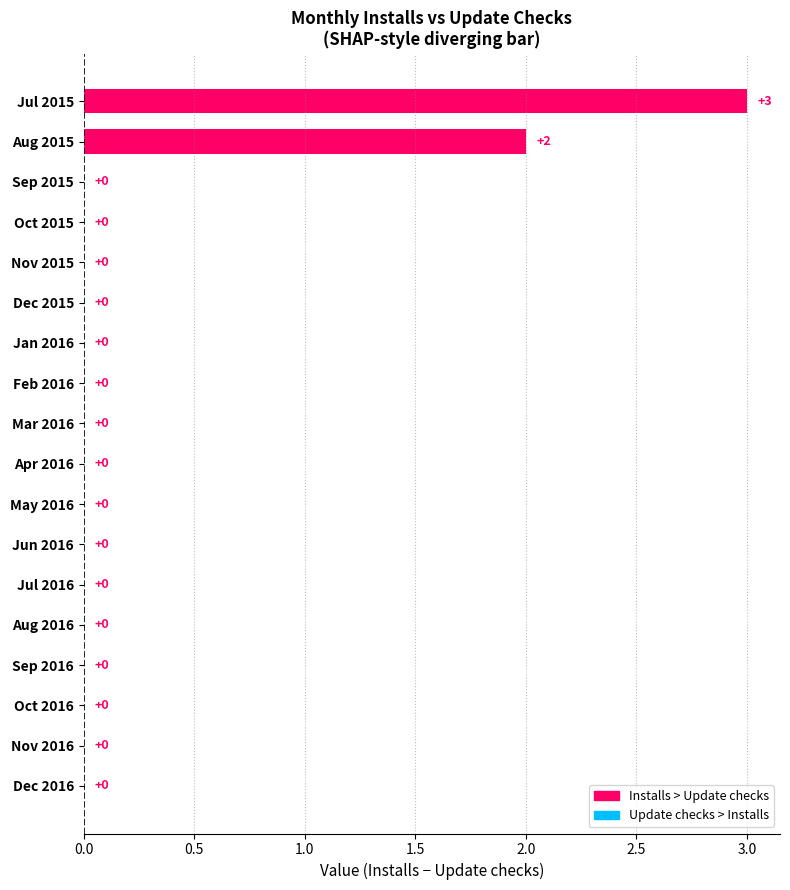

What is the change in value from Jul 2015 to Mar 2016?

-3